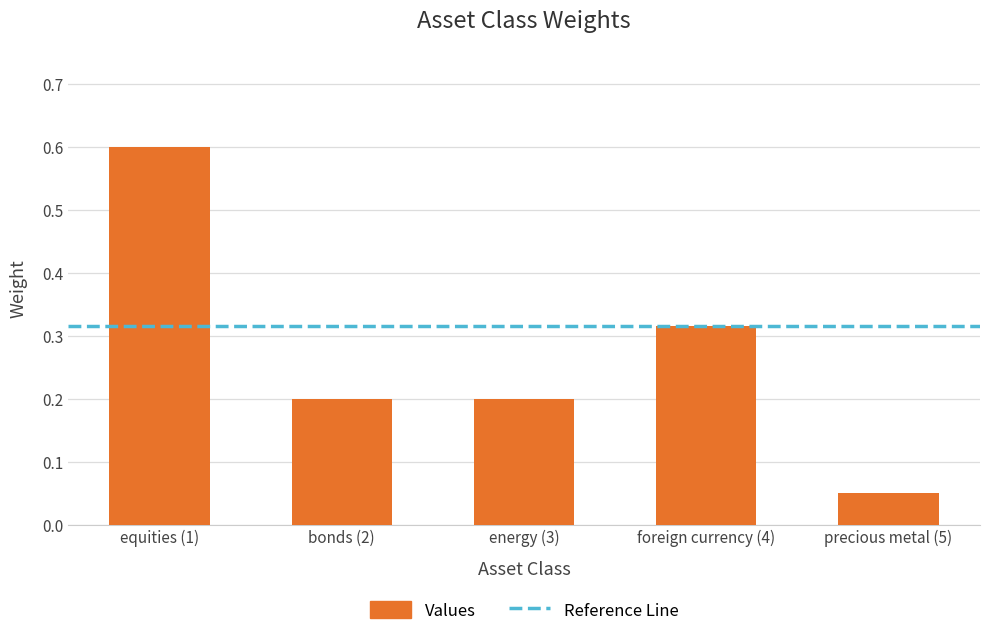

What value does the data have at bonds (2)?

0.2